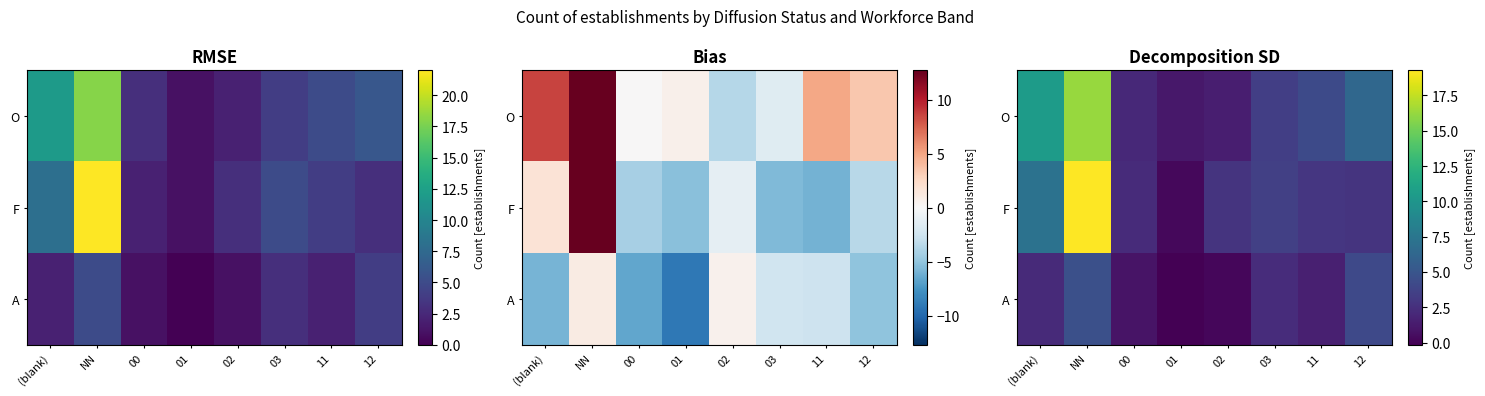

Rank the series by their maximum value, from highest to lowest.

F, O, A